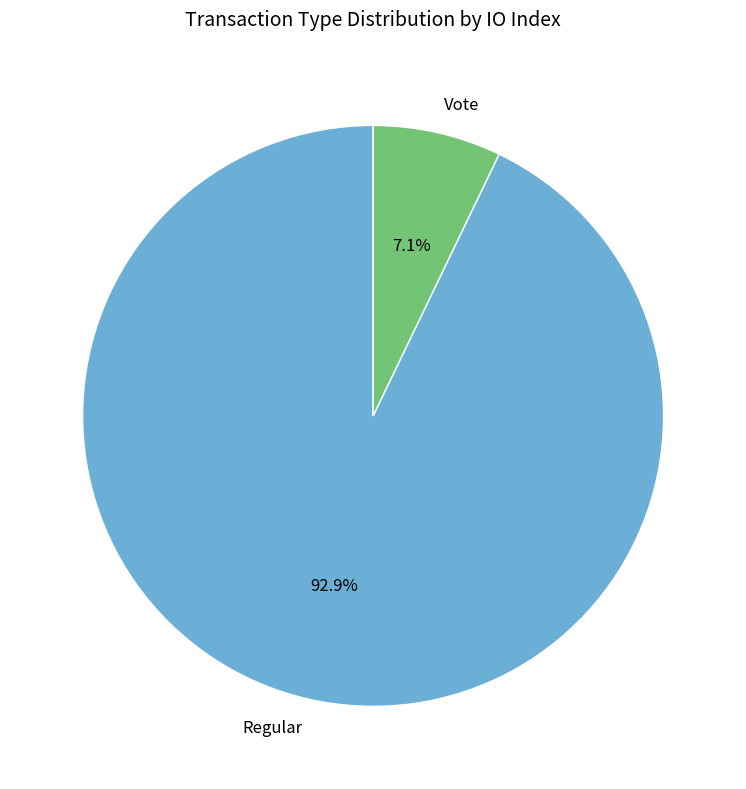

How much of the chart is everything except Vote?

92.9%